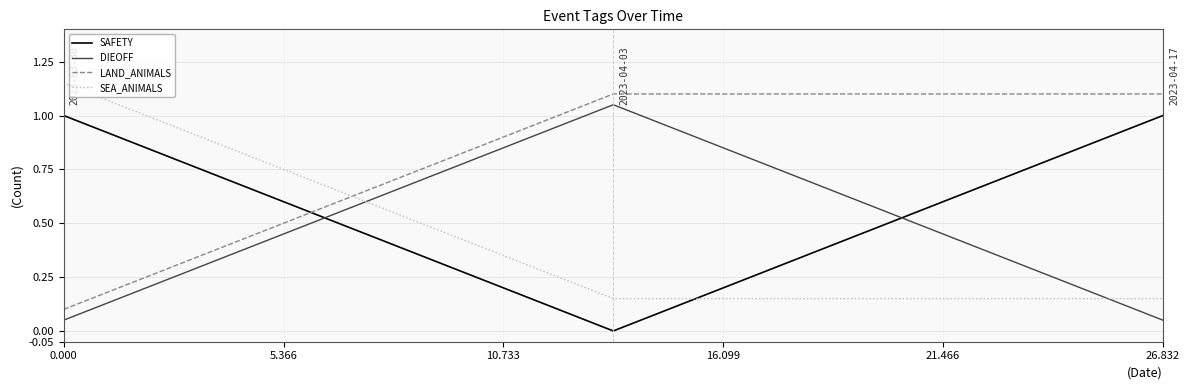

What is the value of the DIEOFF point at the 1st from the left?

0.1